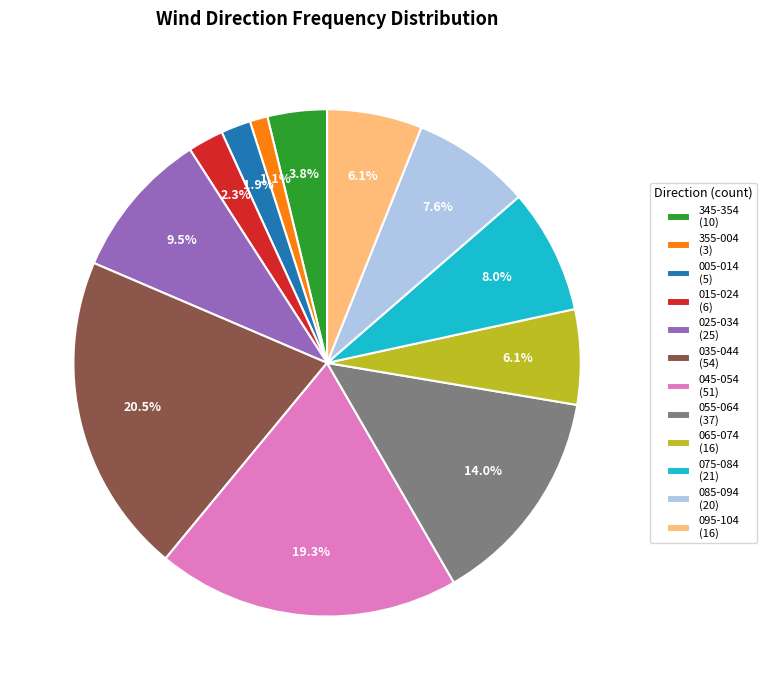

What is the smallest slice in the pie chart?

355-004